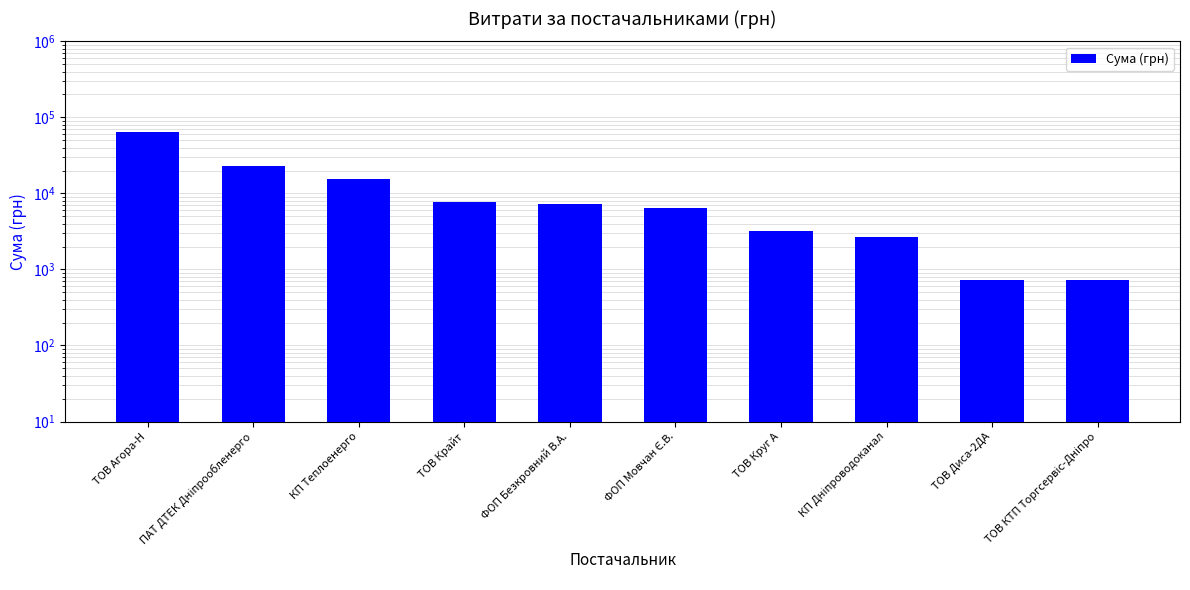

Is it true that the value at ТОВ Крайт is 7757.3?

True